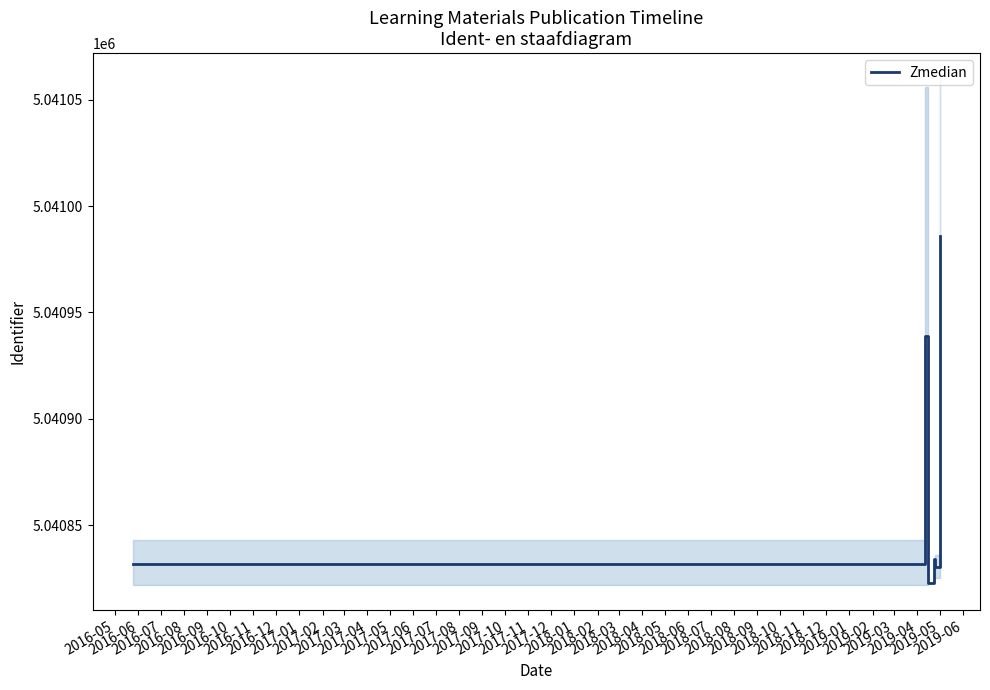

Read the value at 2016-09.

5040830.5